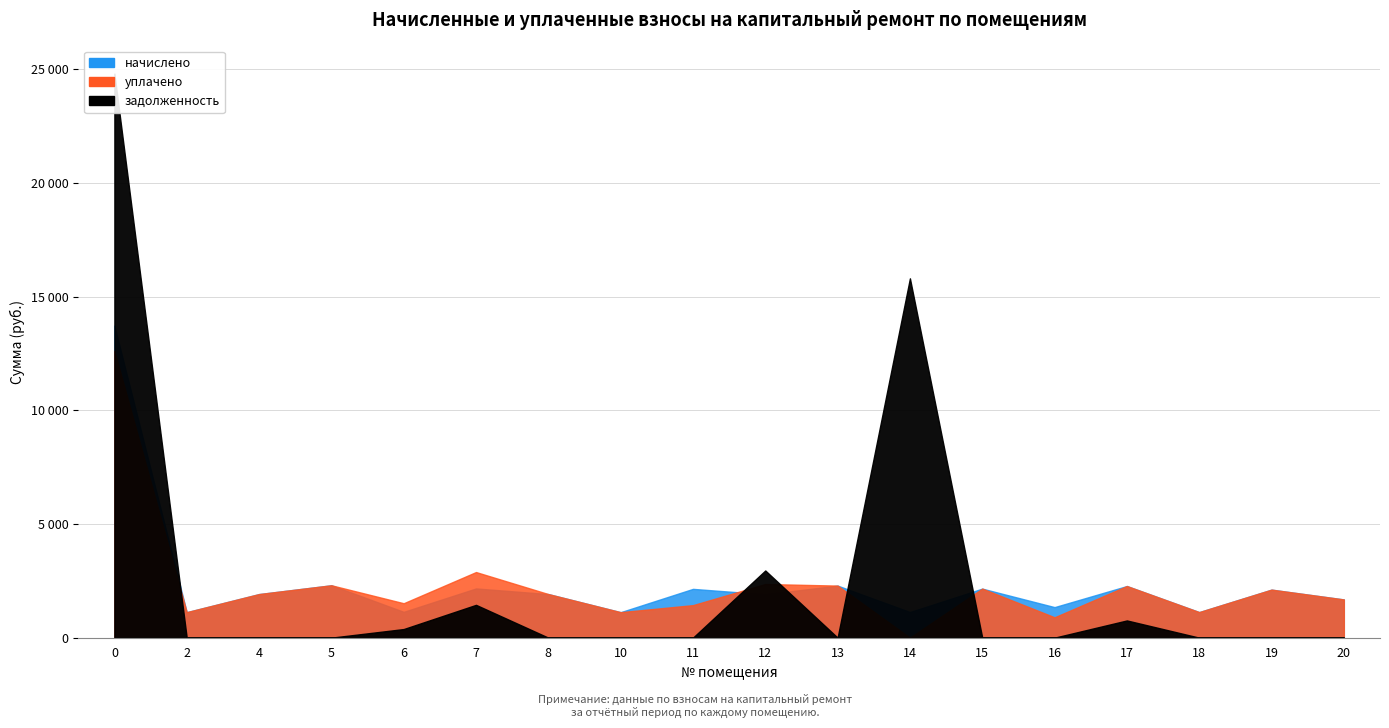

Reading right to left, what are all the values shown in this chart?

начислено: 1681.3	2112.7	1124.5	2271.2	1343.5	2156.9	1128.2	2289.6	1906.2	2145.8	1120.9	1917.2	2164.3	1135.6	2304.4	1917.2	1120.9	13726.7
уплачено: 1681.3	2112.7	1124.5	2271.2	895.7	2156.9	0.0	2289.6	2360.1	1430.6	1120.9	1917.2	2885.7	1514.1	2304.4	1917.2	1121.5	12608.4
задолженность: 0.0	0.0	0.0	757.1	0.0	0.0	15805.1	0.0	2954.8	0.0	0.0	0.0	1442.8	378.5	0.0	0.0	0.6	24811.8